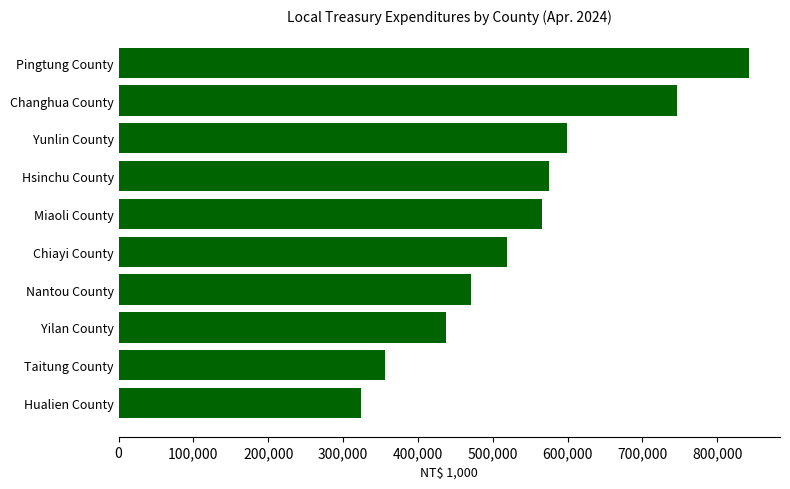

Is it true that the value at Changhua County is 746370?

True